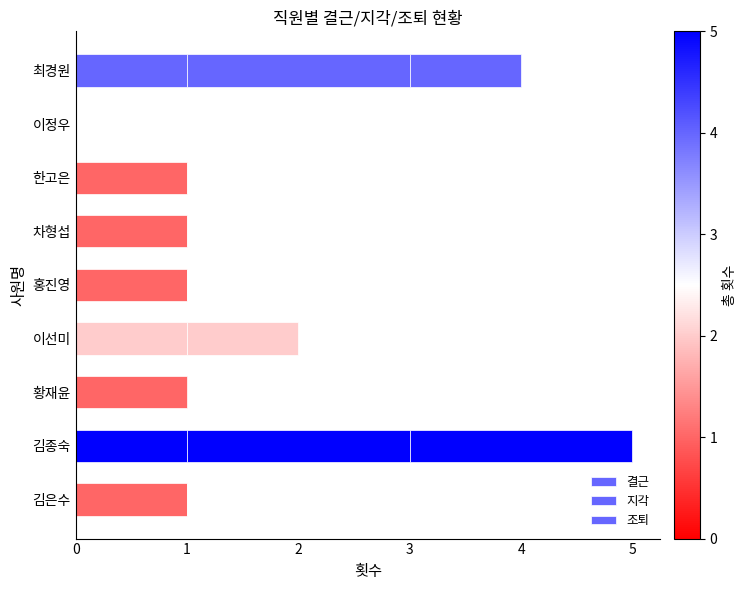

How many distinct data groups are displayed?

3